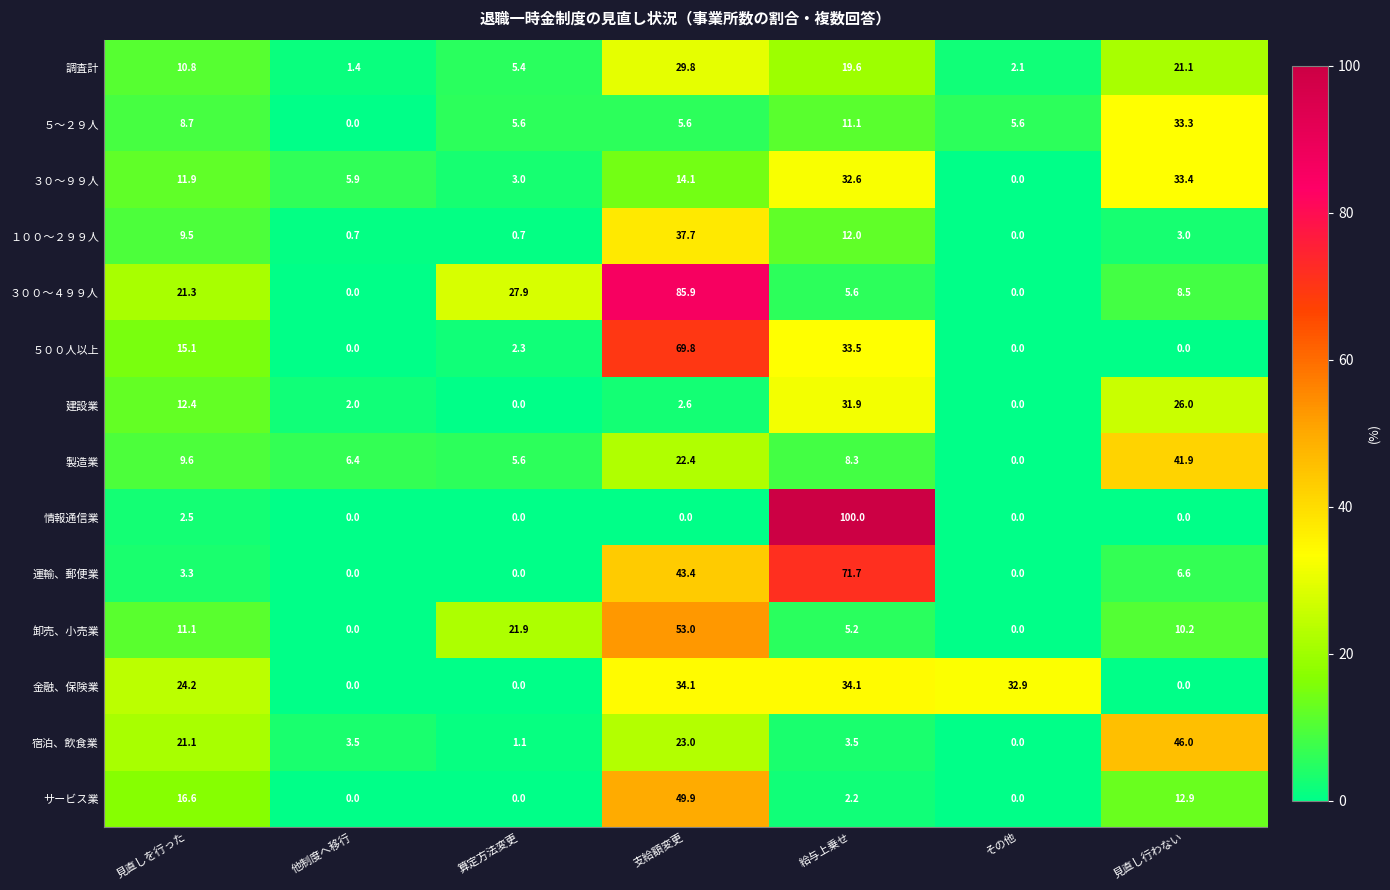

What is the average value of the 建設業 series?

10.7